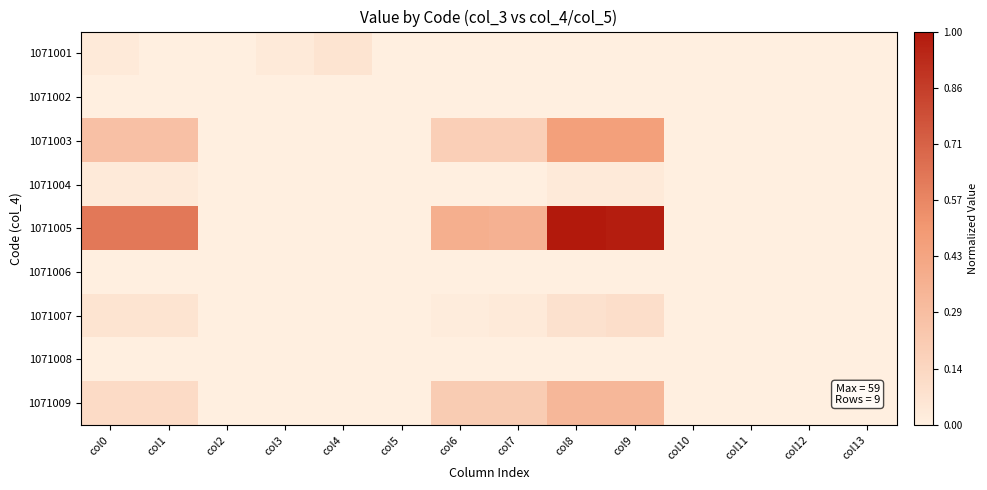

Which label corresponds to the largest value in the chart?

col8